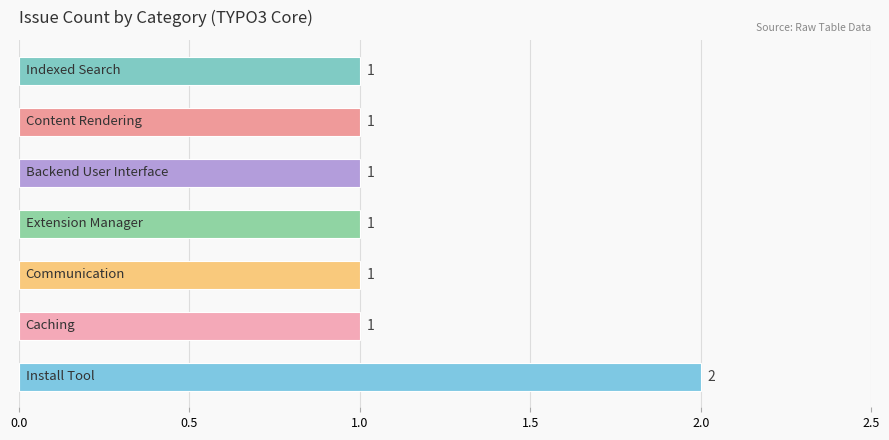

What is the maximum value shown in the chart?

2